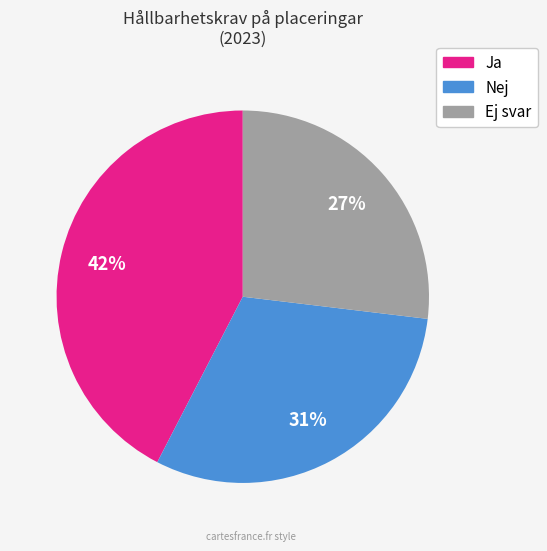

Which slice is the largest?

Ja